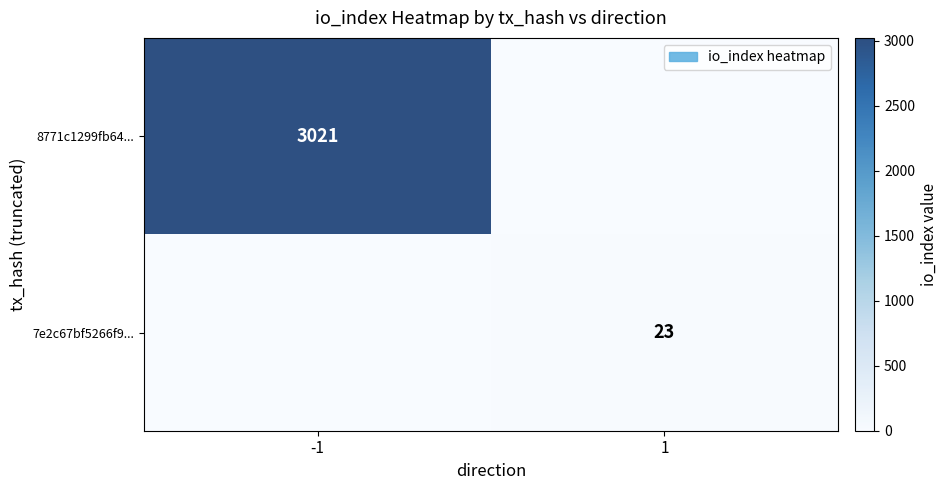

What is the total value across all series at -1?

3021